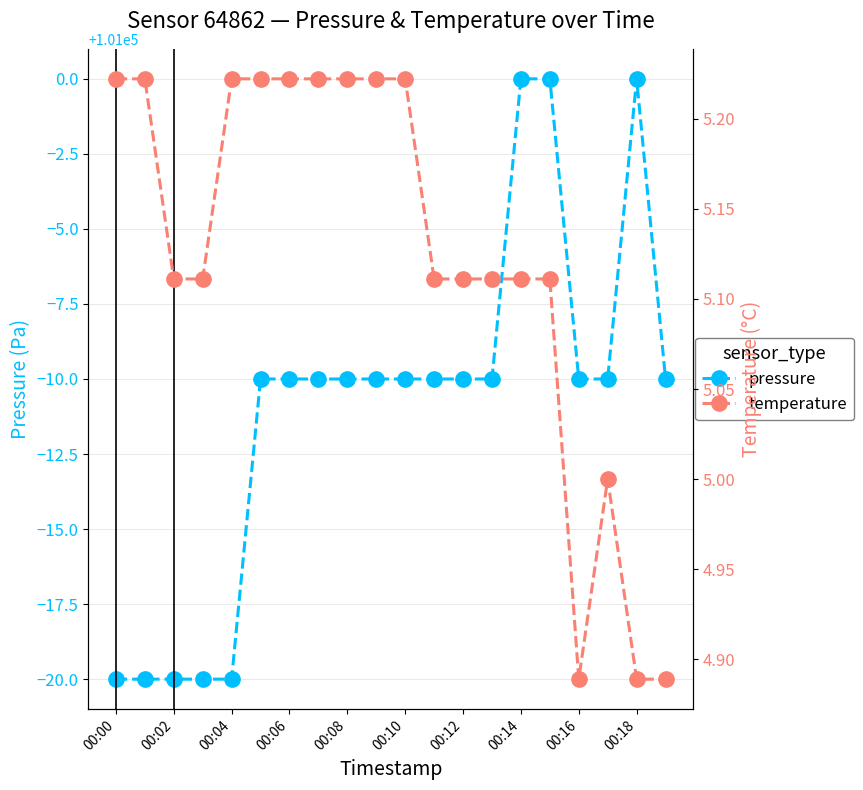

Reading left to right, transcribe all the data shown in this chart.

pressure: 100980.0	100980.0	100980.0	100980.0	100980.0	100990.0	100990.0	100990.0	100990.0	100990.0	100990.0	100990.0	100990.0	100990.0	101000.0	101000.0	100990.0	100990.0	101000.0	100990.0
temperature: 5.2	5.2	5.1	5.1	5.2	5.2	5.2	5.2	5.2	5.2	5.2	5.1	5.1	5.1	5.1	5.1	4.9	5.0	4.9	4.9